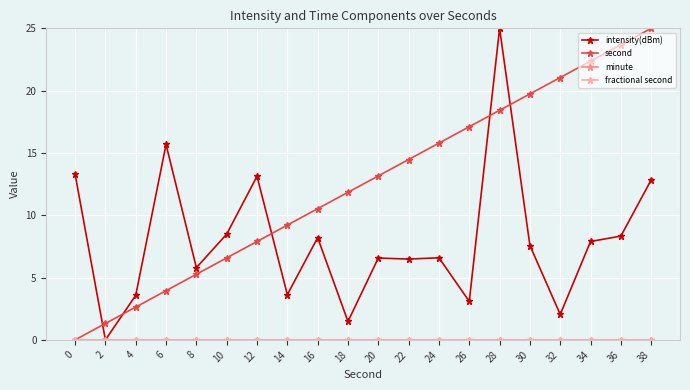

Does the chart have visible grid lines?

Yes